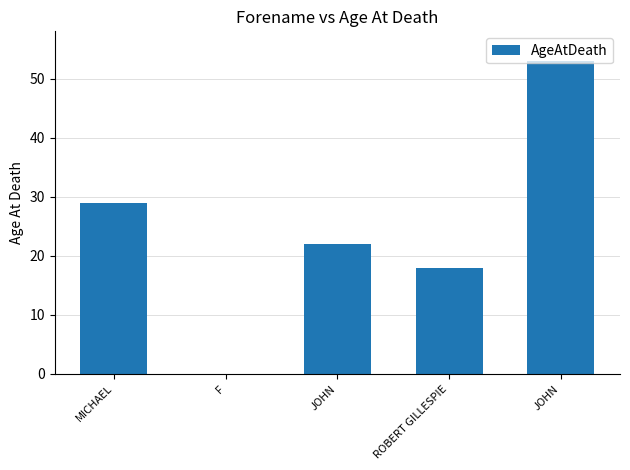

How many values are above zero?

4